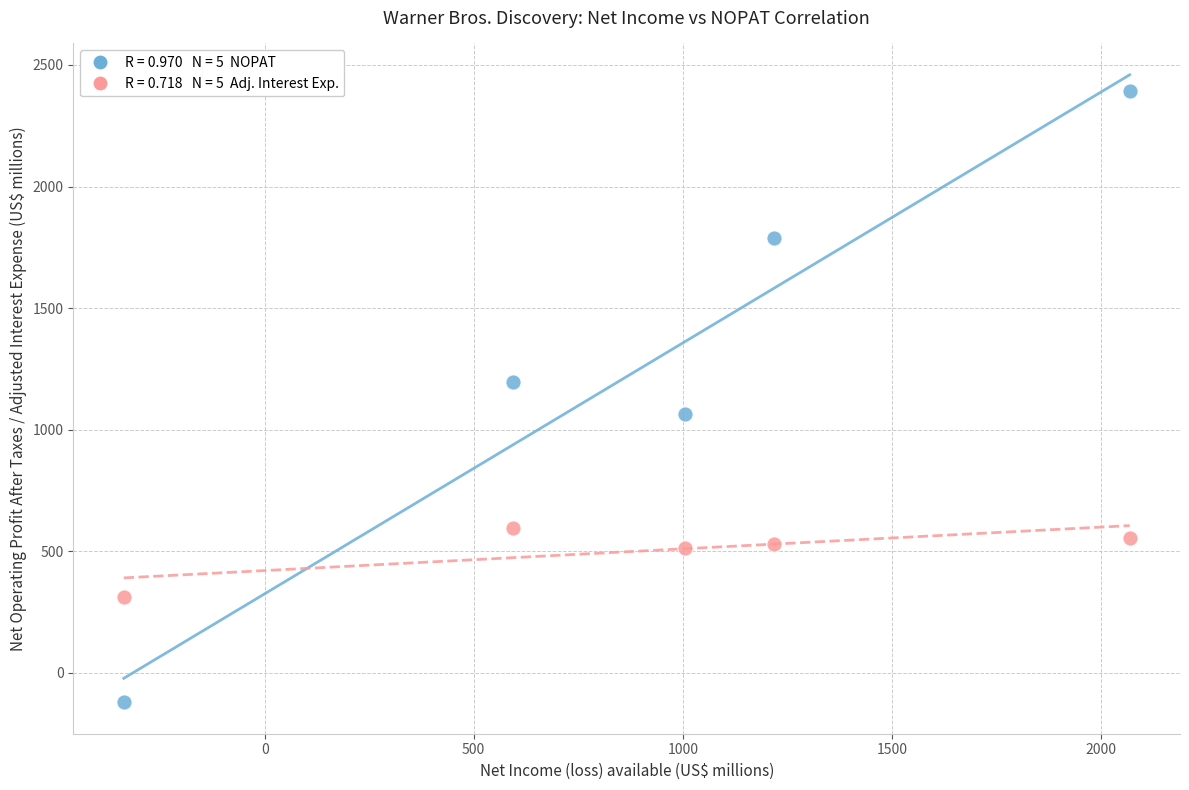

Across all data points, what is the range of X values (max minus min)?

2406